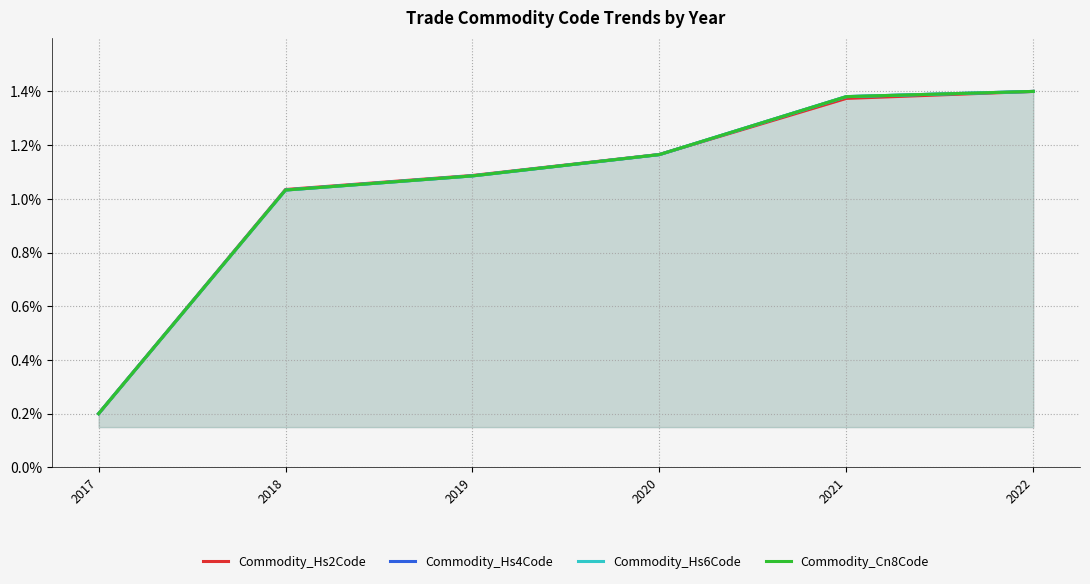

Does the chart display data point markers on the line(s)?

No